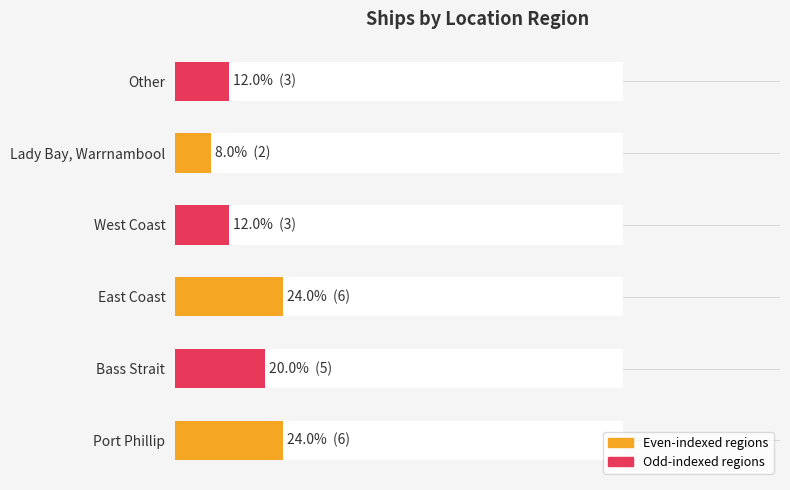

How many bars are there in total?

6